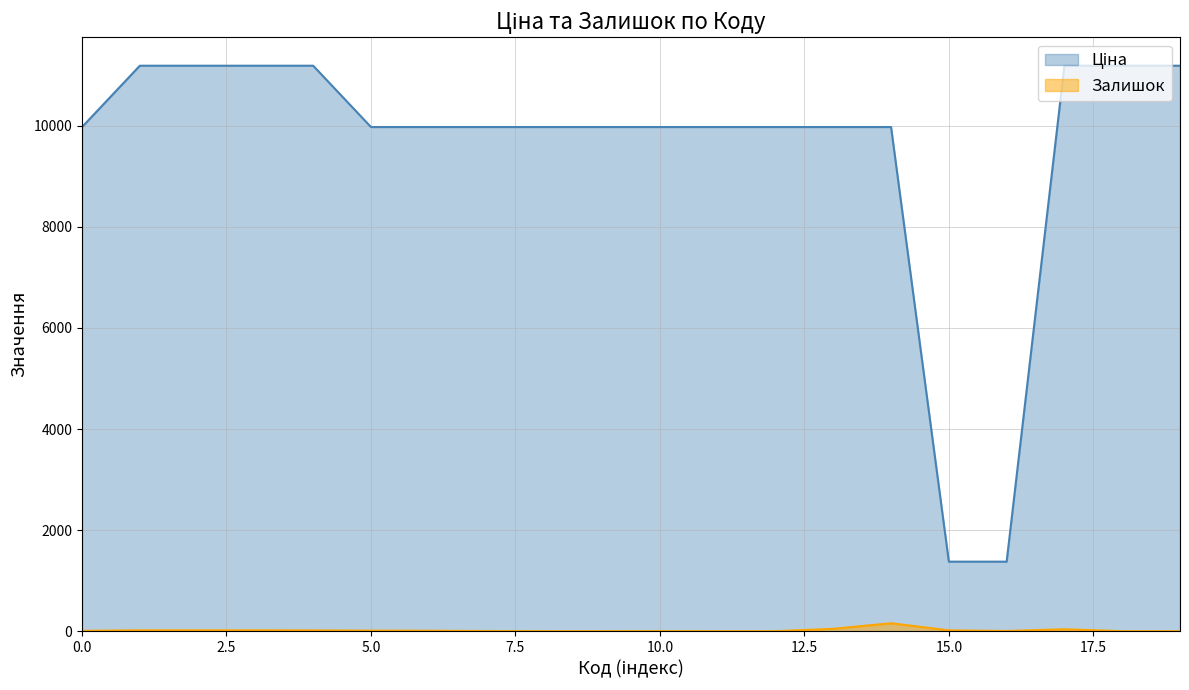

True or false: Залишок has more than 0 points higher than both neighbors.

True